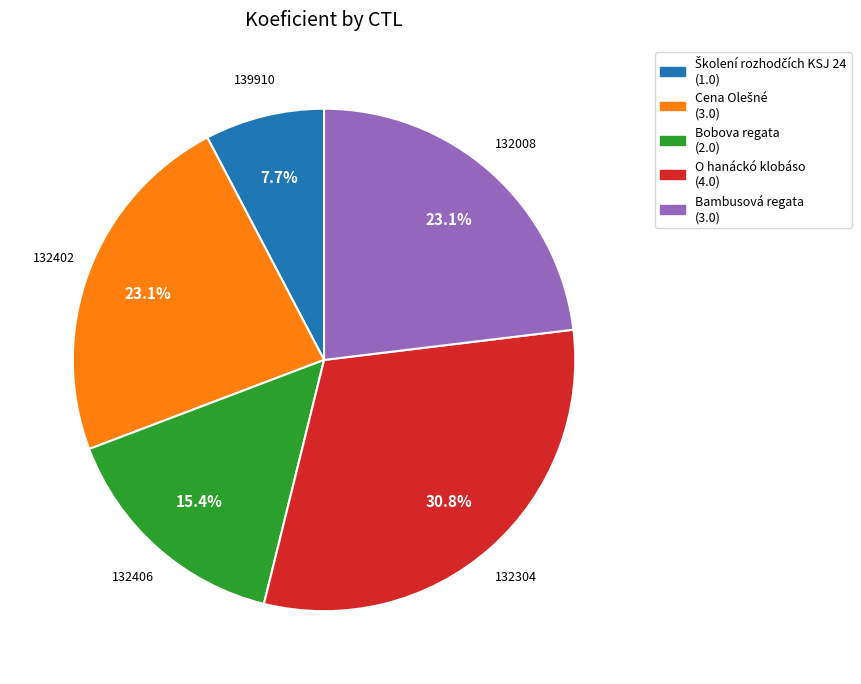

Which has a higher value, Bobova regata (2.0) or O hanáckó klobáso (4.0)?

O hanáckó klobáso (4.0)